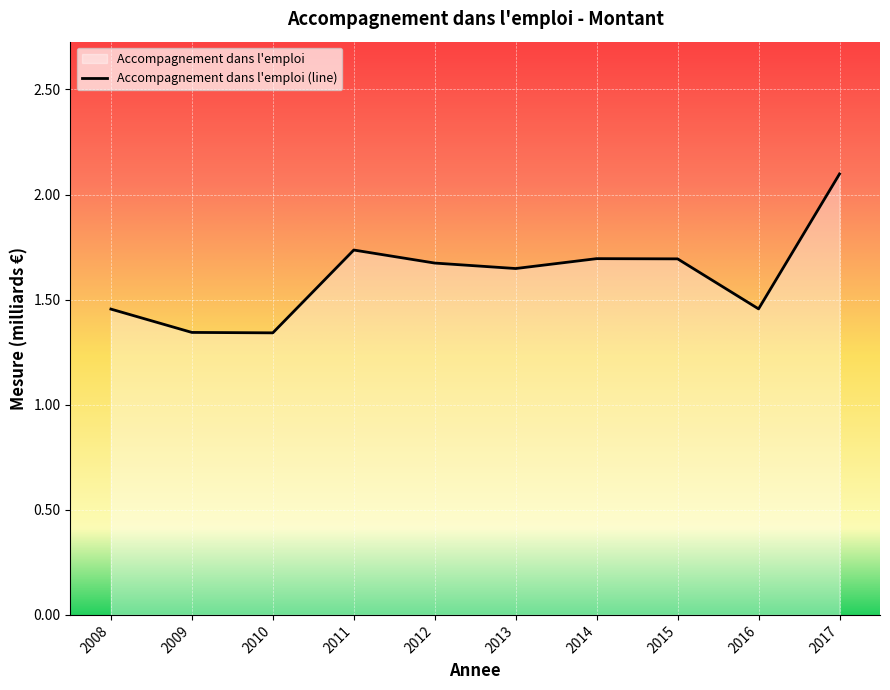

Count the number of categories in the chart.

10